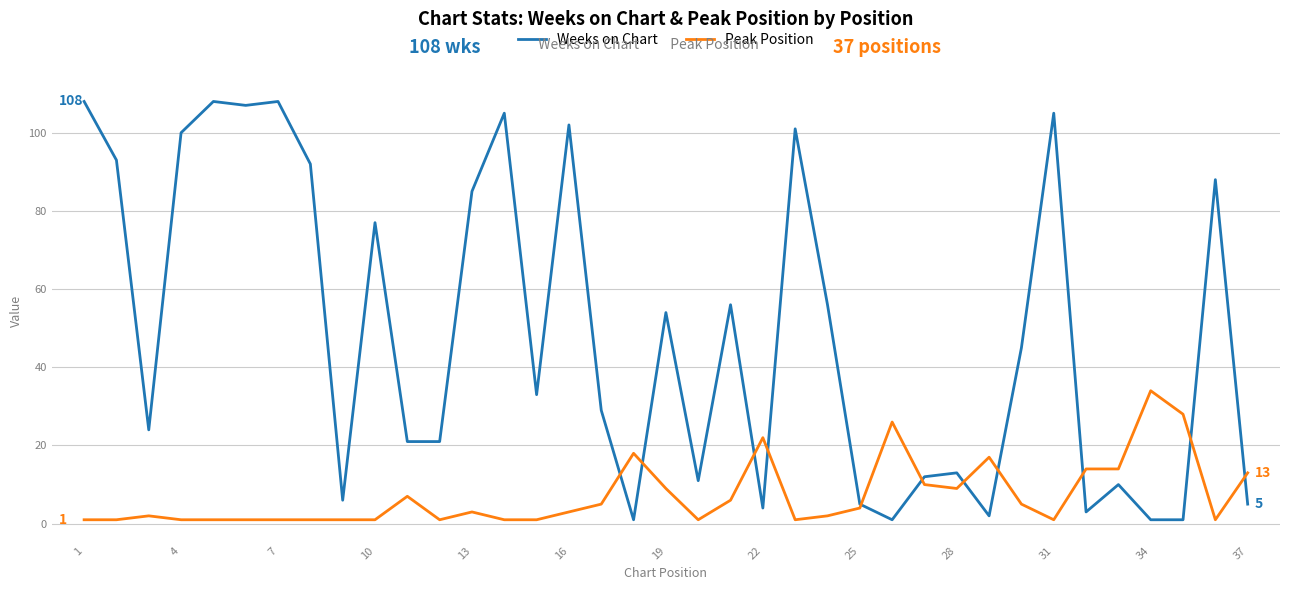

What is the lowest value of the Weeks on Chart series?

1